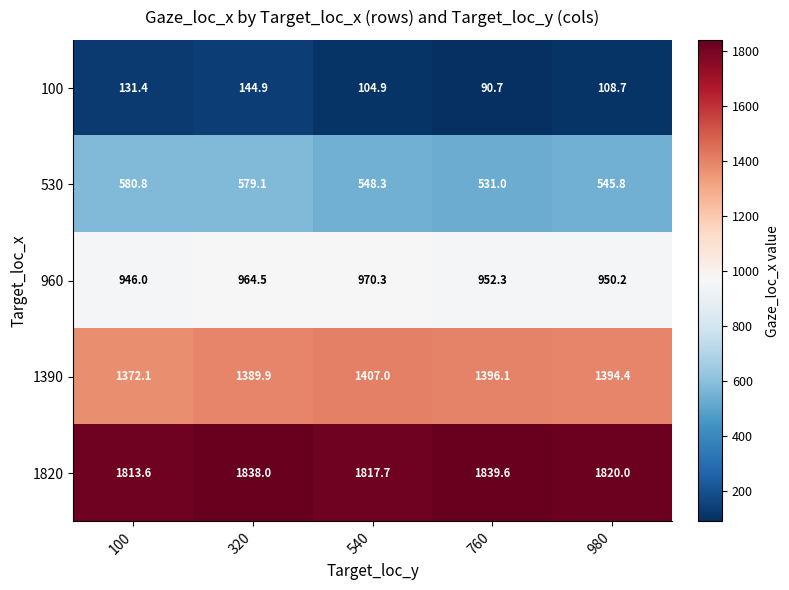

True or false: 960 has a value of 970.3 at 540.

True